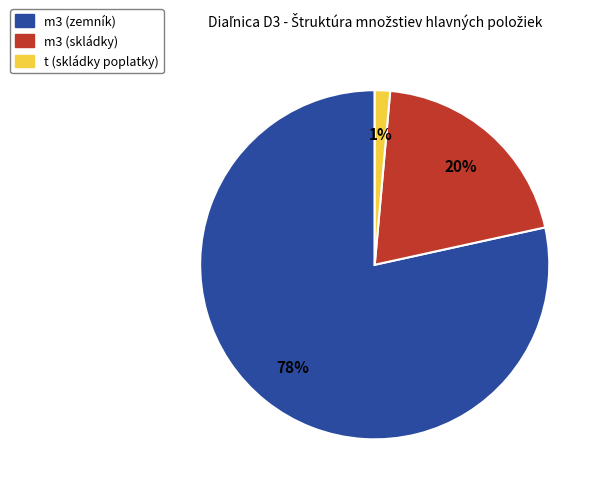

Is it true that m3 (zemník) is 66% of the pie?

False